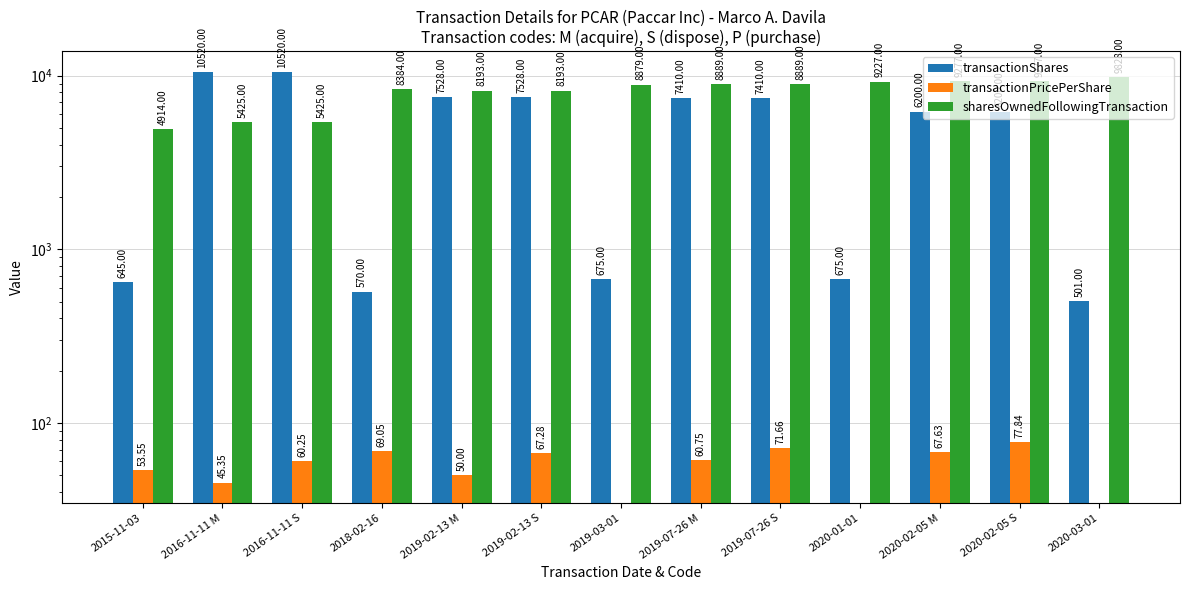

What is the total value across all series at 2019-07-26 S?

16370.7